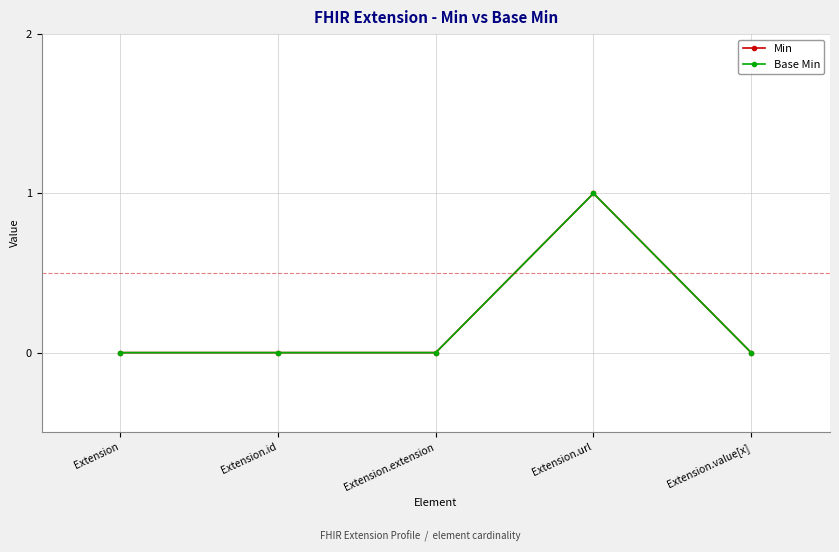

At how many categories does at least one series exceed 0?

1